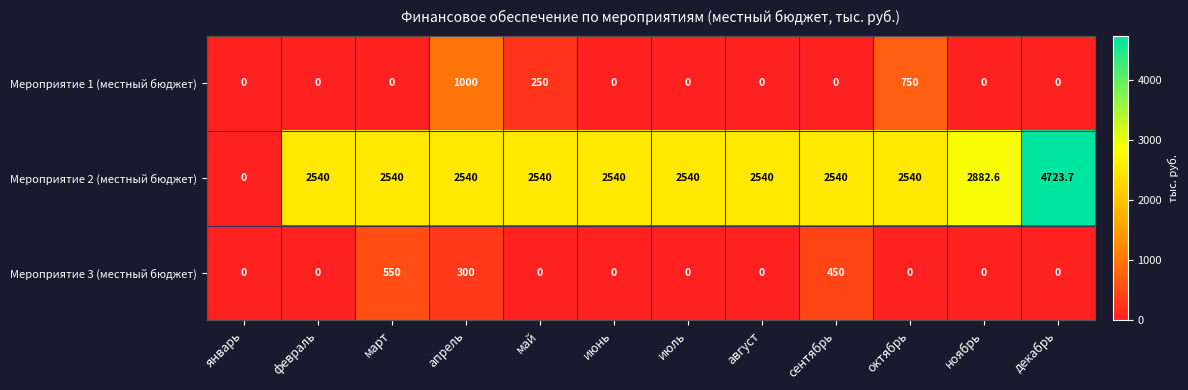

Which label corresponds to the largest value in the chart?

декабрь